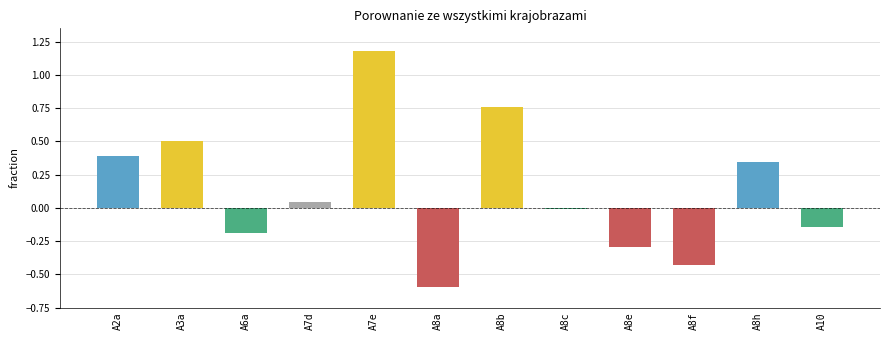

Is it true that the value at A3a is 0.5?

True